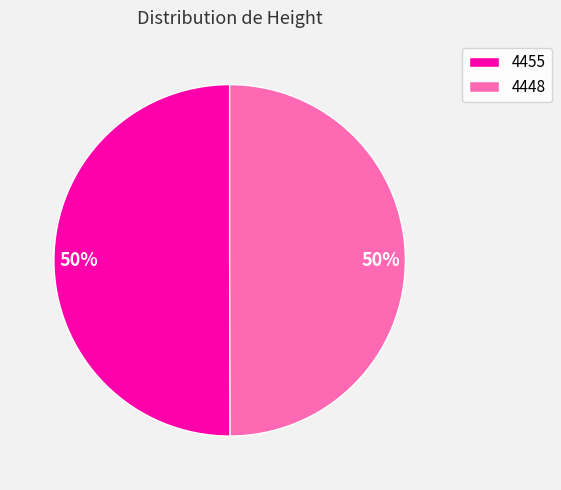

What percentage is the 4455 slice, to the nearest percent?

50%